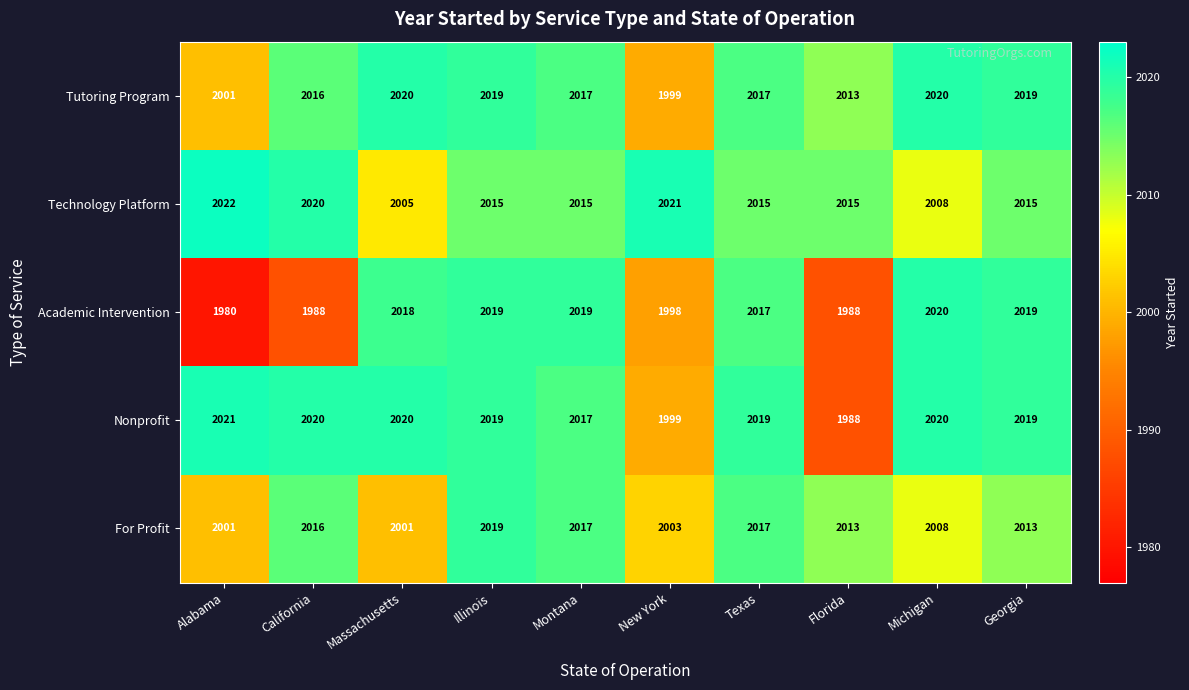

Is it true that Tutoring Program equals 2020 at Massachusetts?

True